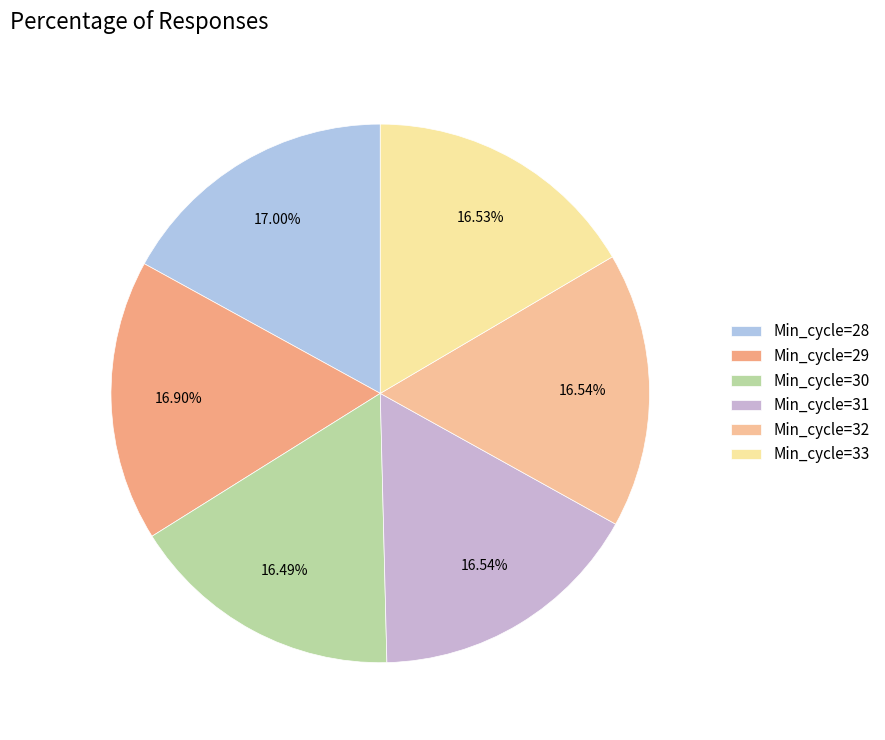

How many slices are in this pie chart?

6